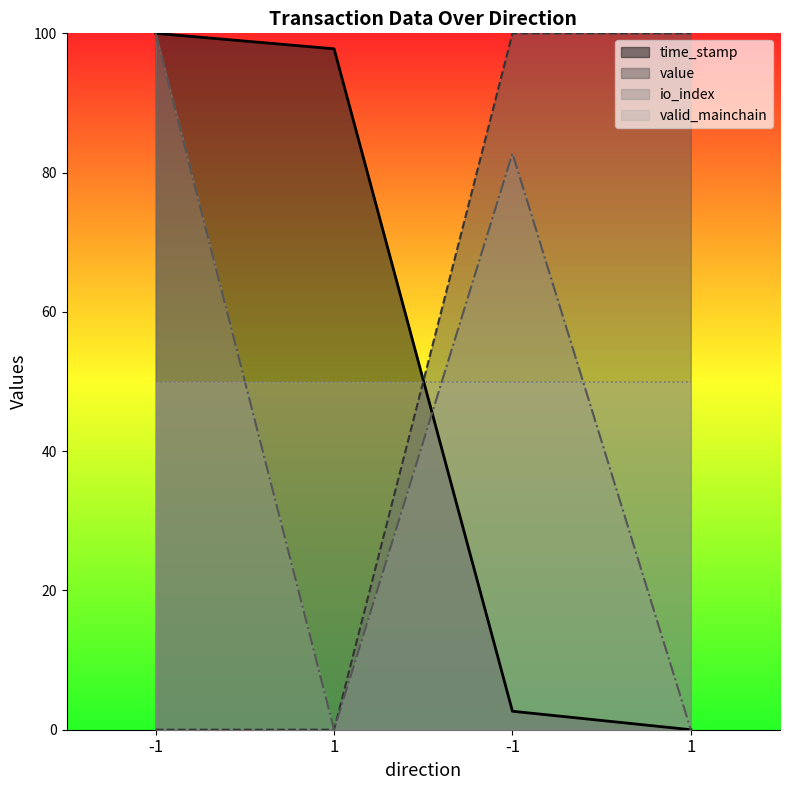

At how many categories does at least one series exceed 13?

4